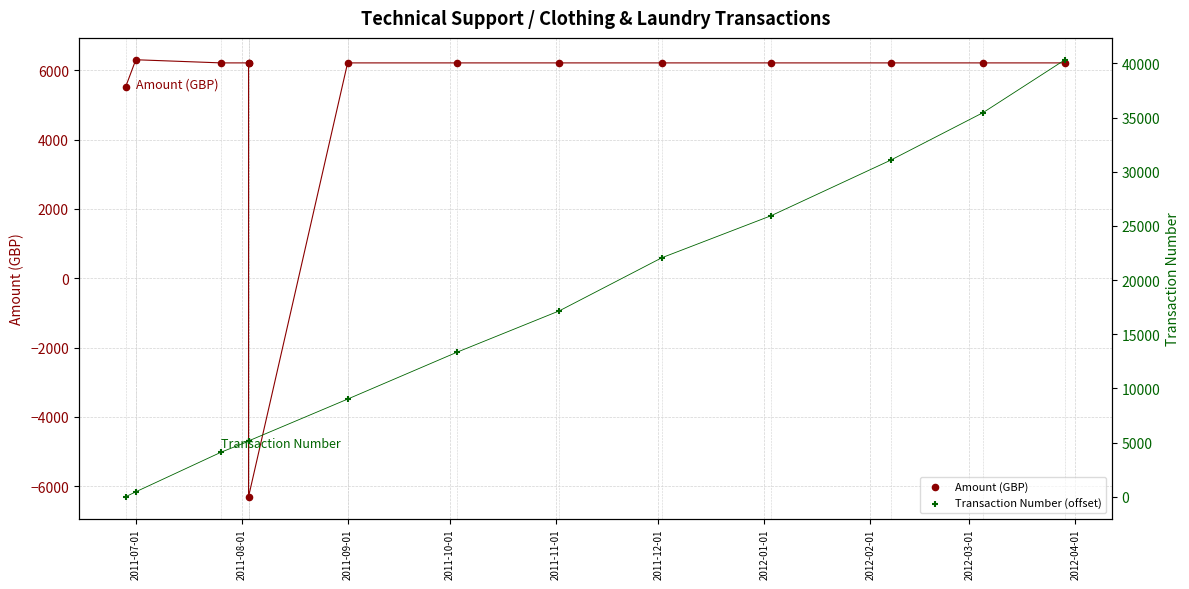

Is the value of Amount (GBP) at 2011-07-01 greater than the value of Transaction Number (offset) at 2012-04-01?

No